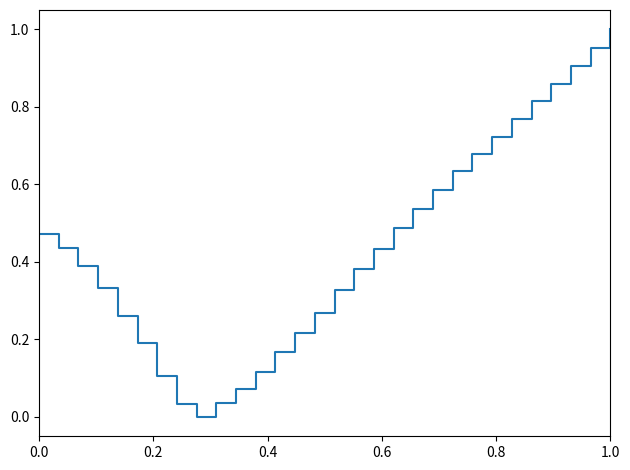

How many lines are shown in the chart?

1